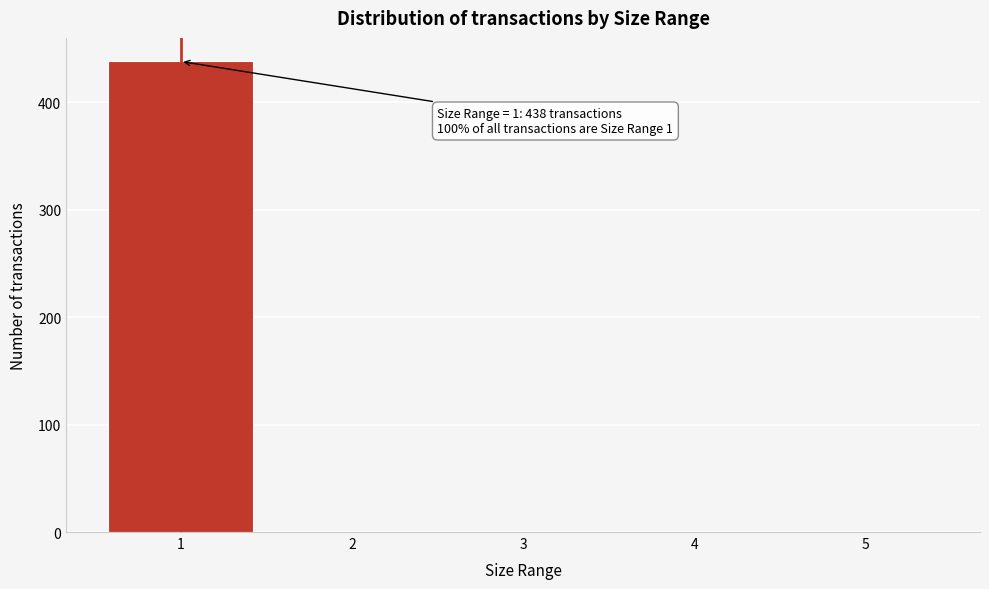

Reading left to right, list all the values displayed in this chart.

1=438	2=0	3=0	4=0	5=0